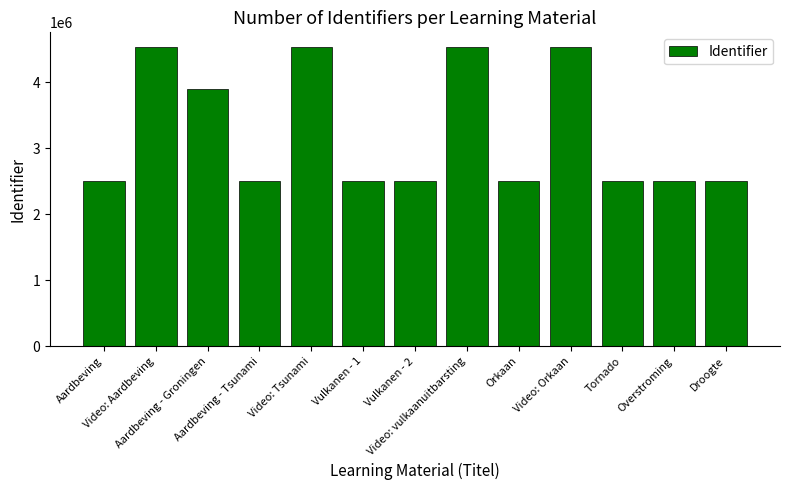

What is the minimum value shown in the chart?

2511493